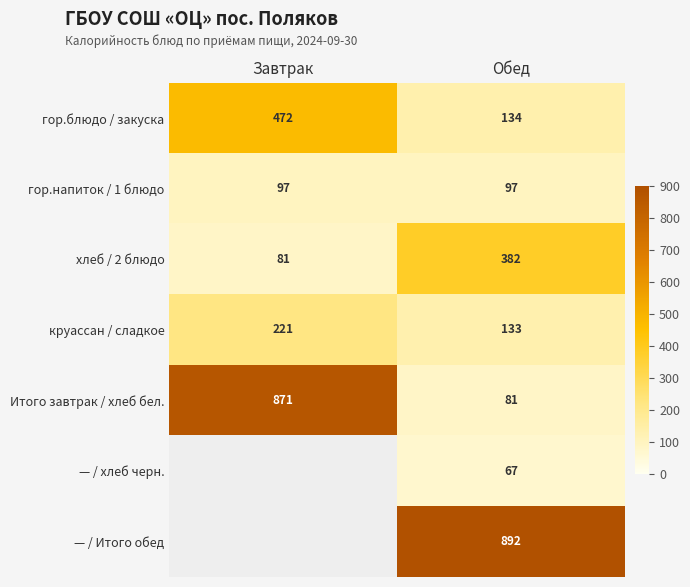

At which label does Итого завтрак / хлеб бел. reach its peak?

Завтрак